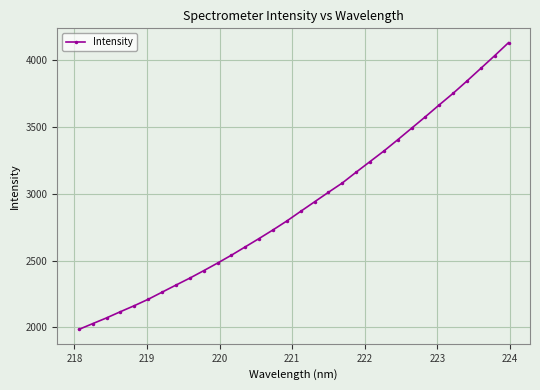

How many lines are shown in the chart?

1